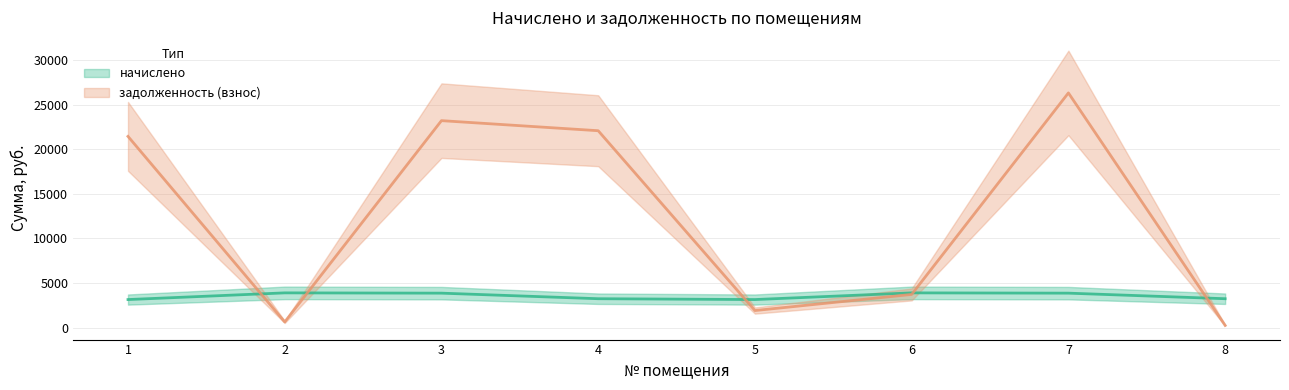

How many lines are shown in the chart?

2